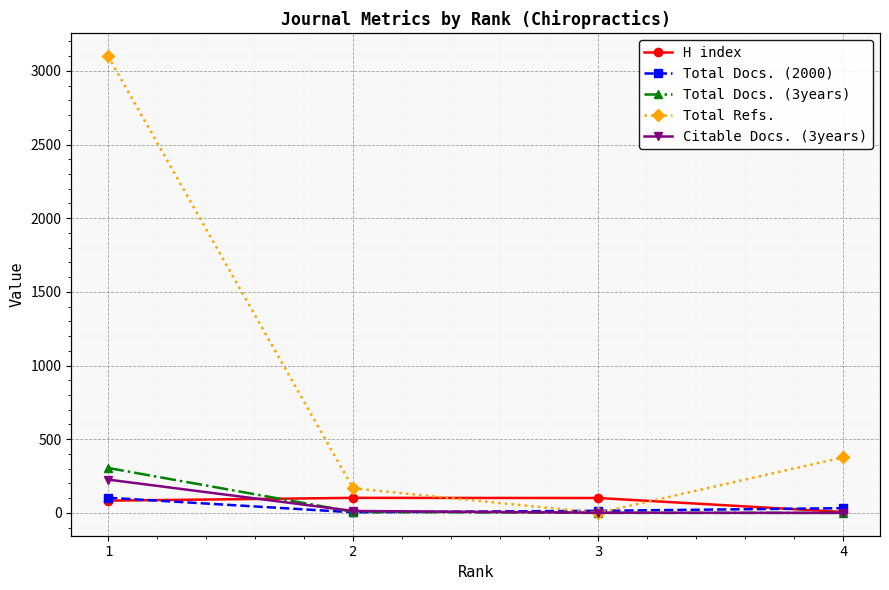

The value of Total Refs. at 3 is -2076. True or false?

False